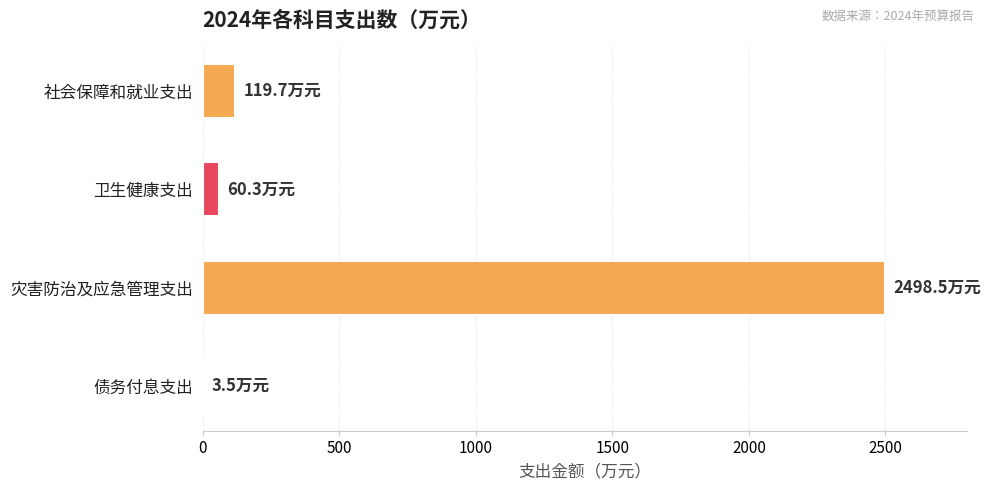

Approximately how many times larger is the value at 社会保障和就业支出 compared to 卫生健康支出?

2.0